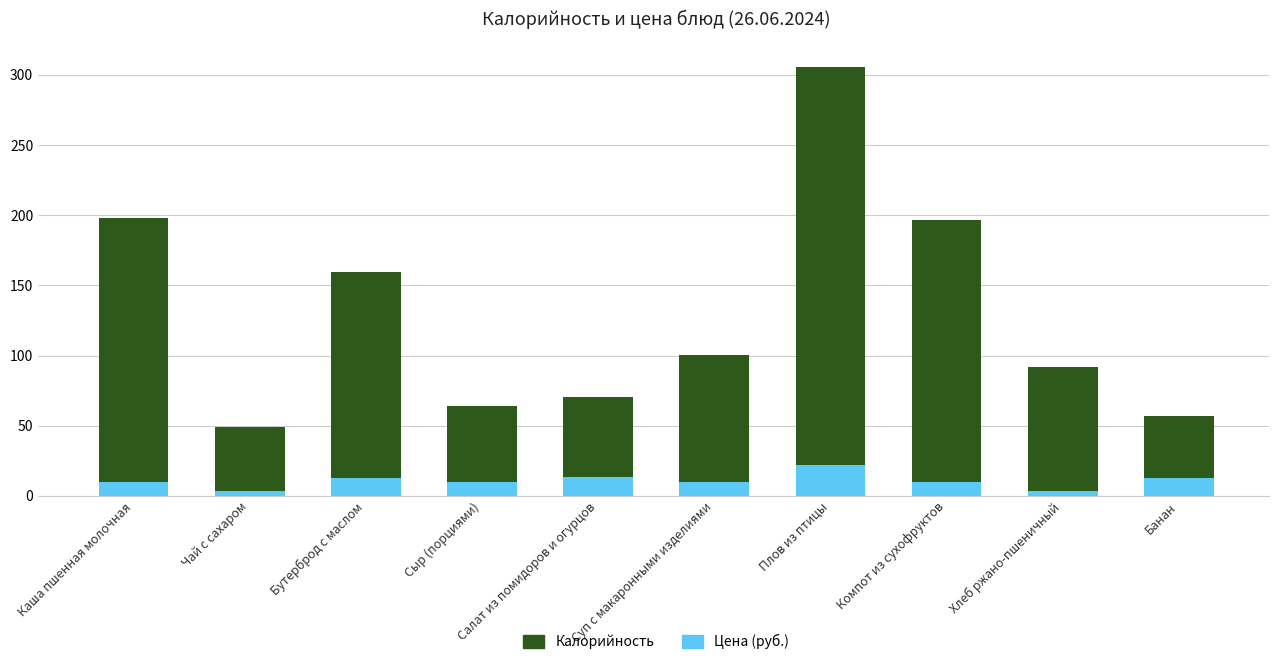

Rank the series by their maximum value, from lowest to highest.

Цена (руб.), Калорийность